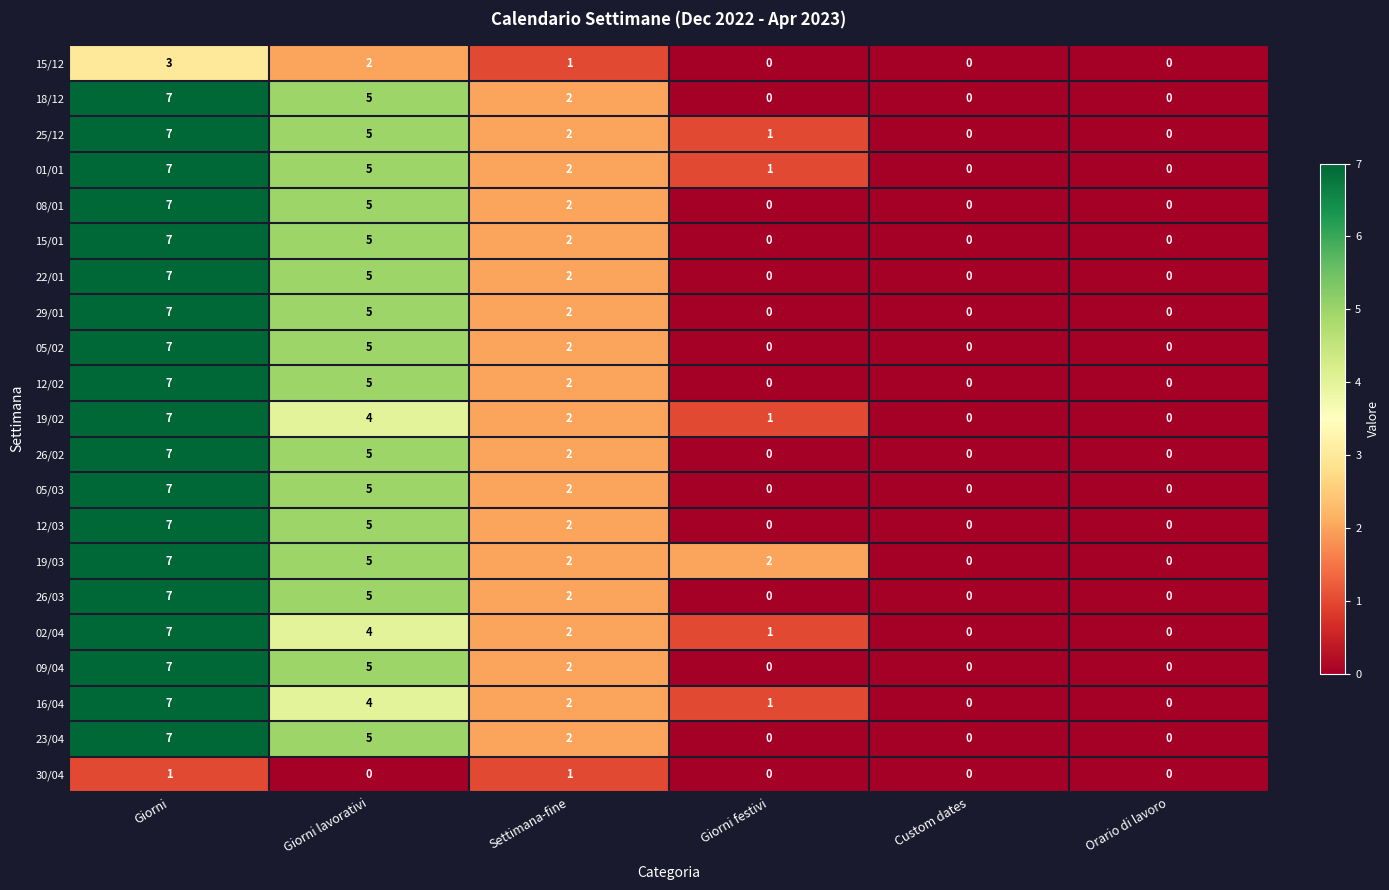

What is the difference between the maximum and minimum values in the 23/04 series?

7